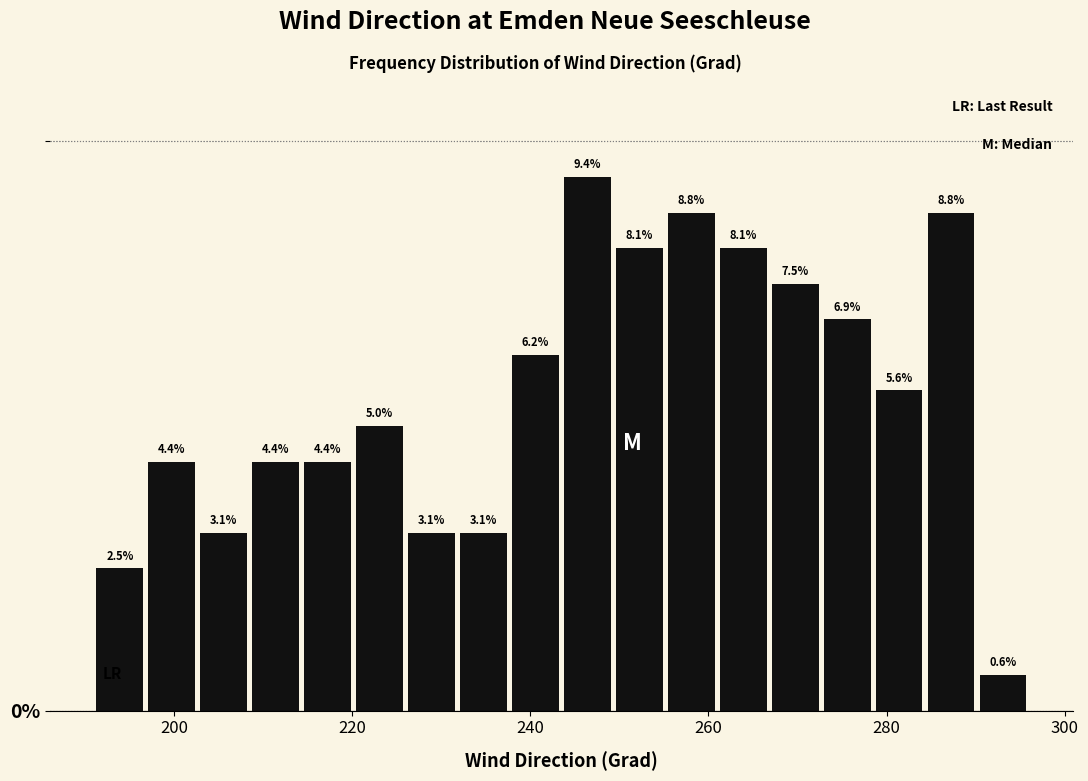

Around what value on the x-axis is the tallest bar? Give the approximate position of its centre, as read against the axis.

246